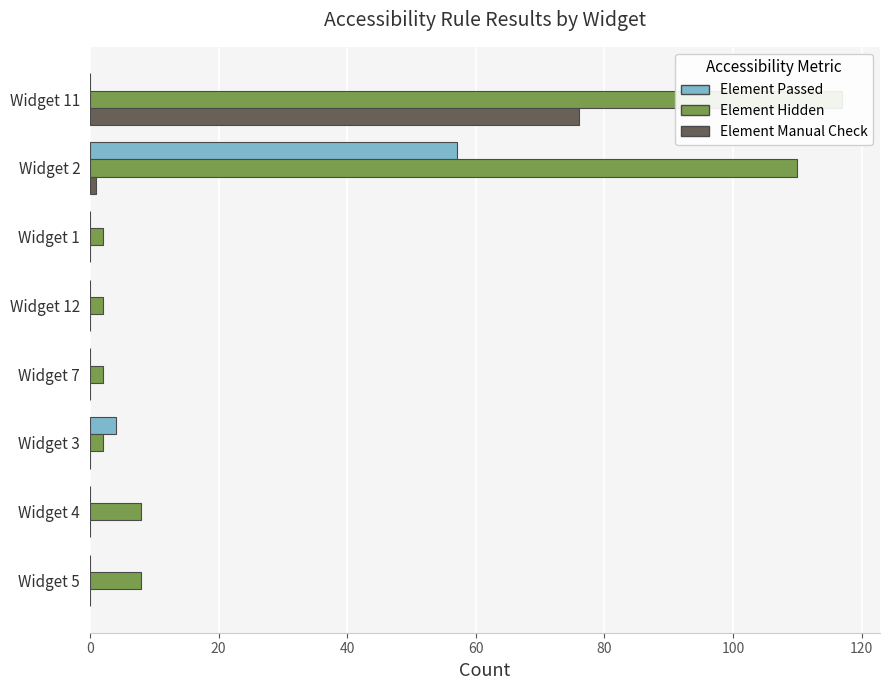

Which series changed the most between Widget 11 and Widget 5?

Element Hidden